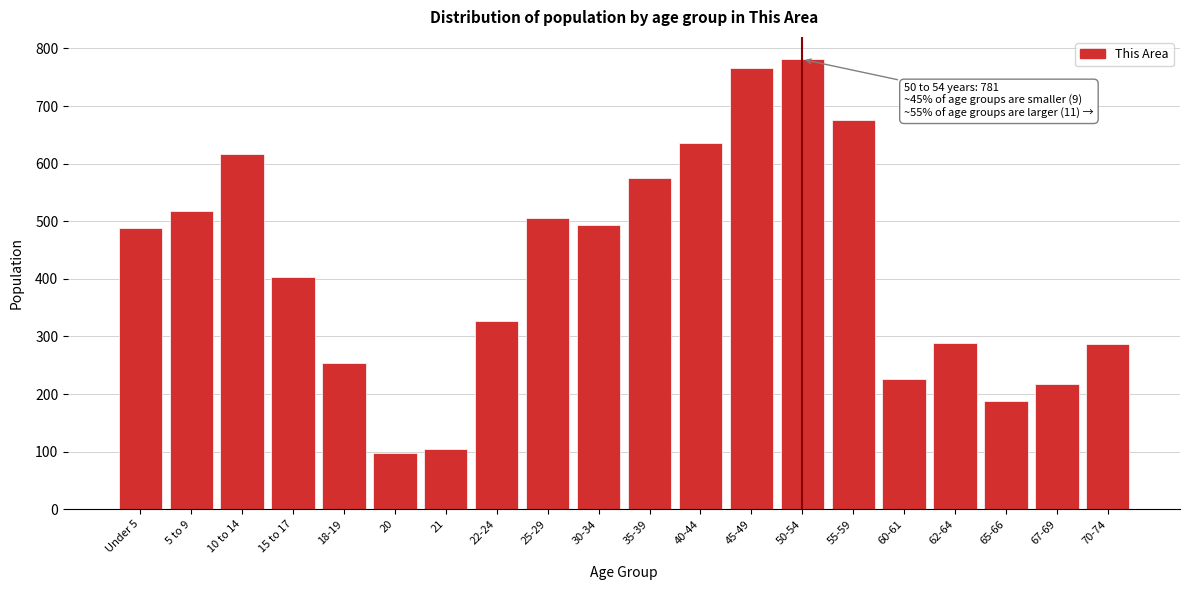

The chart shows a value of 352 at 67-69. True or false?

False